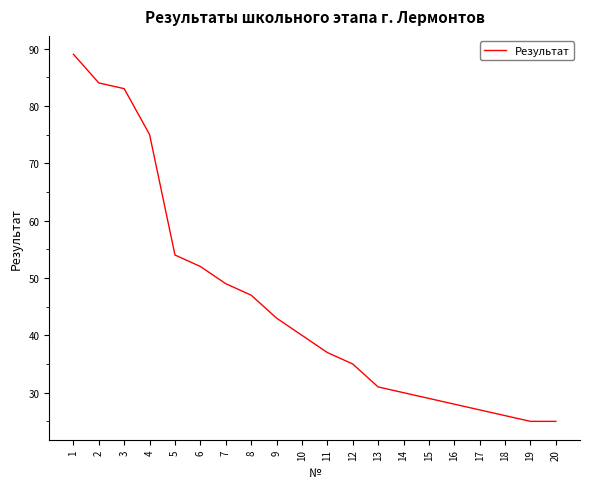

What is the maximum value shown in the chart?

89